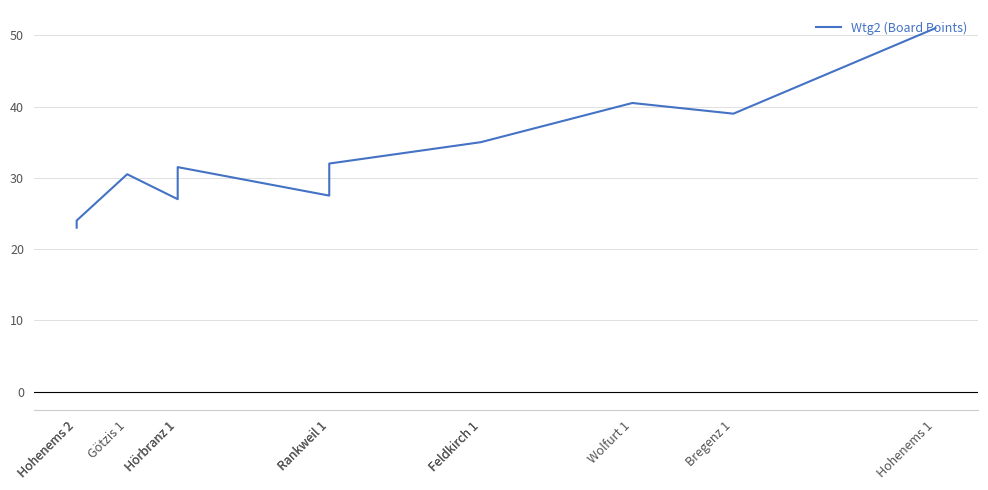

The chart shows a value of 23.0 at Hohenems 2. True or false?

True